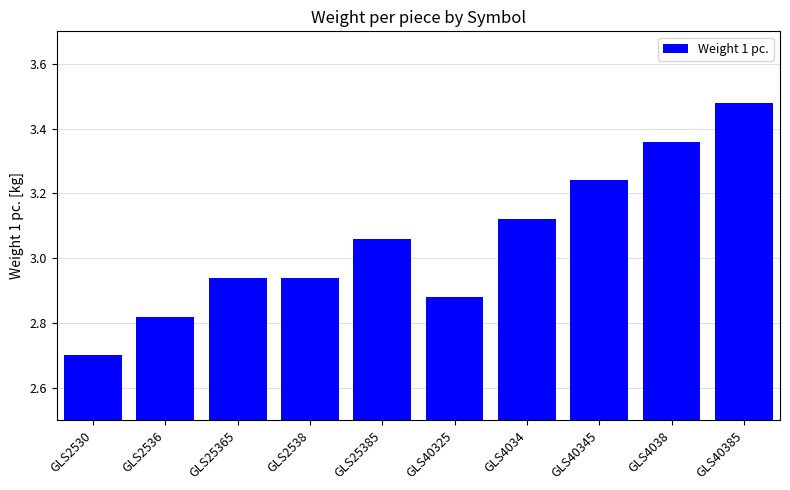

Where does the data first go above 3?

GLS25385